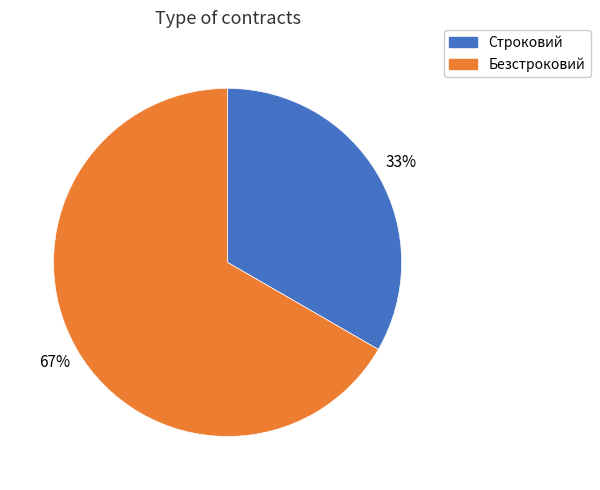

Does any single category account for the majority?

Yes